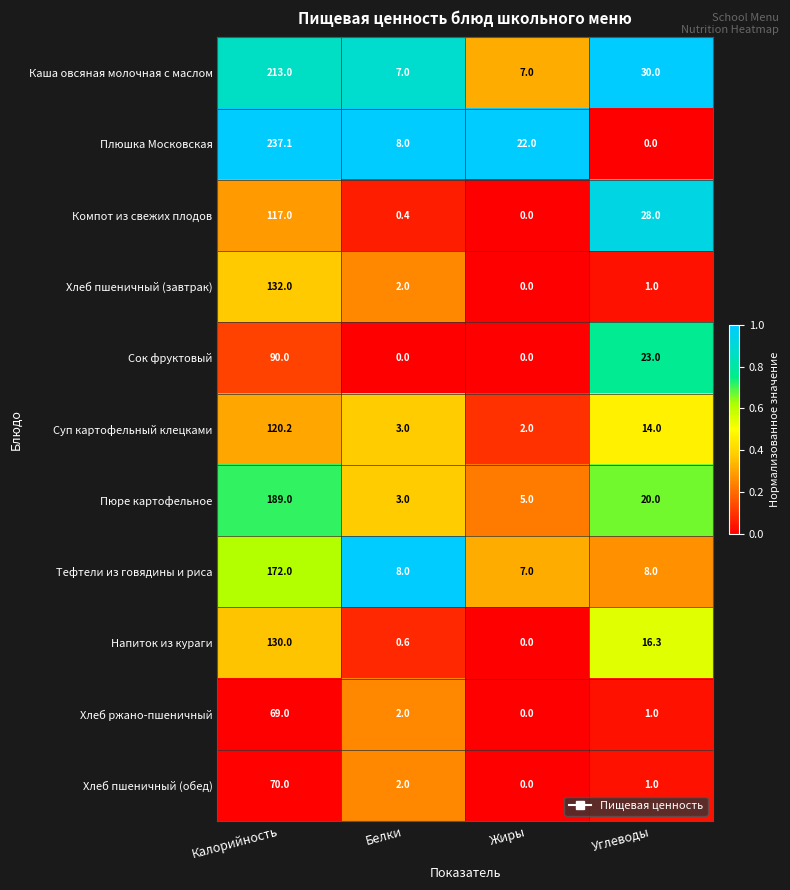

What is the difference between the maximum and minimum values in the Хлеб пшеничный (завтрак) series?

132.0